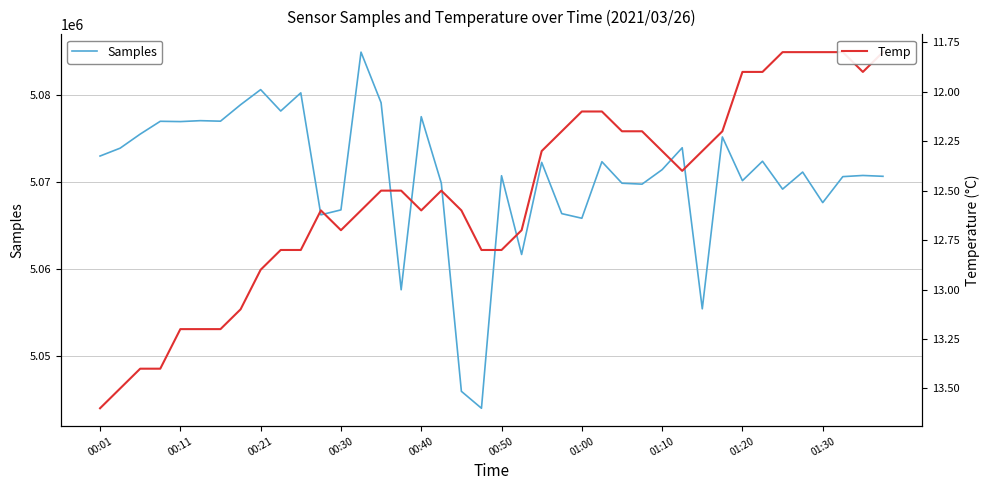

The value of Samples at 11 is 5066229.0. True or false?

True